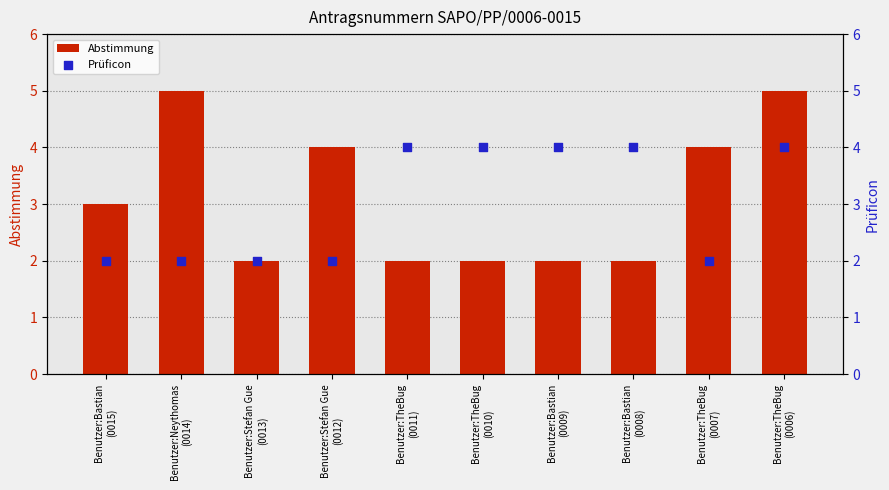

At which category is the sum across all series the highest?

Benutzer:TheBug
(0006)